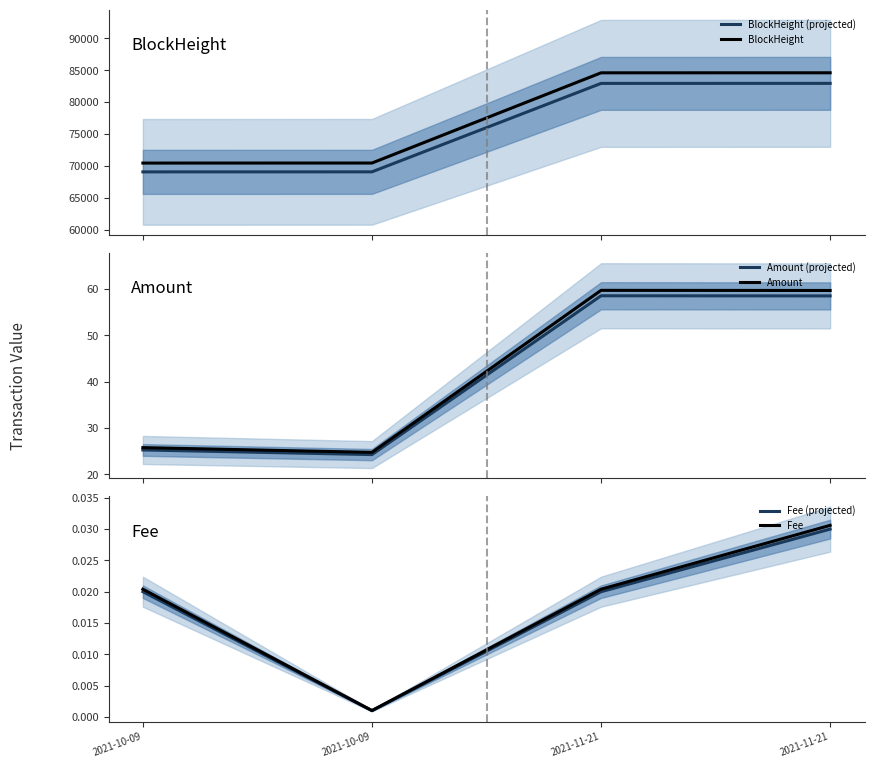

The value of Amount at 2021-10-09 is 25.7. True or false?

True